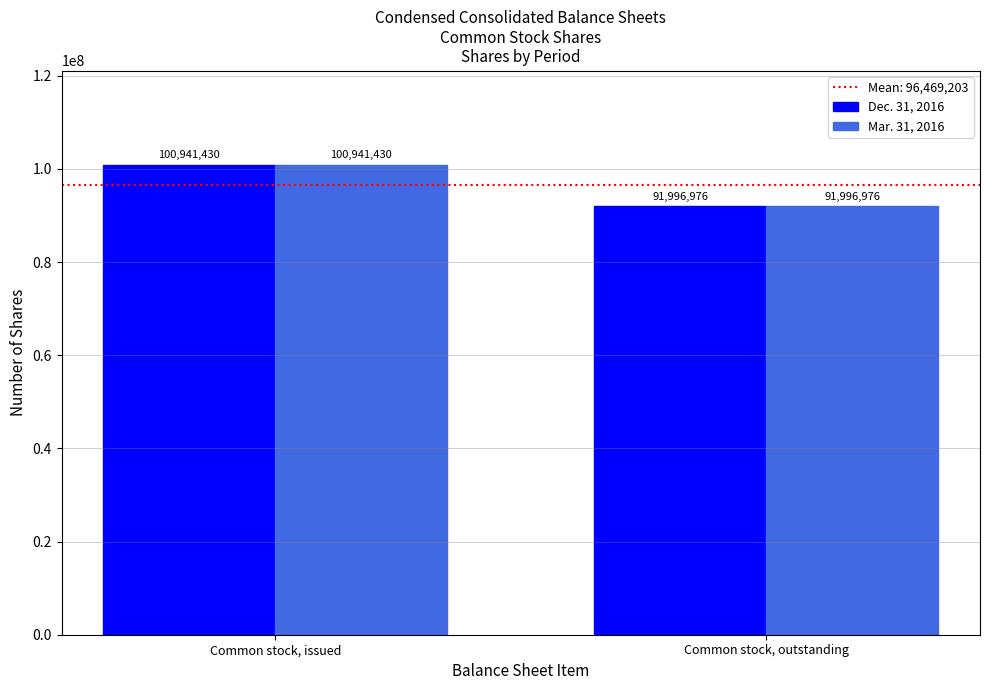

The Mar. 31, 2016 series shows 100941430 at Common stock, issued. True or false?

True